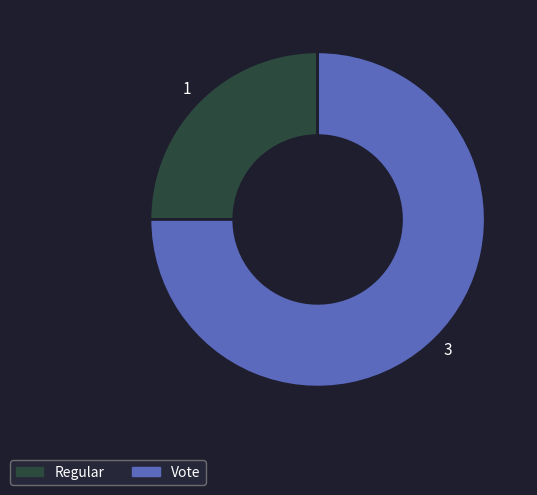

Which category has the smallest portion of the pie?

Regular